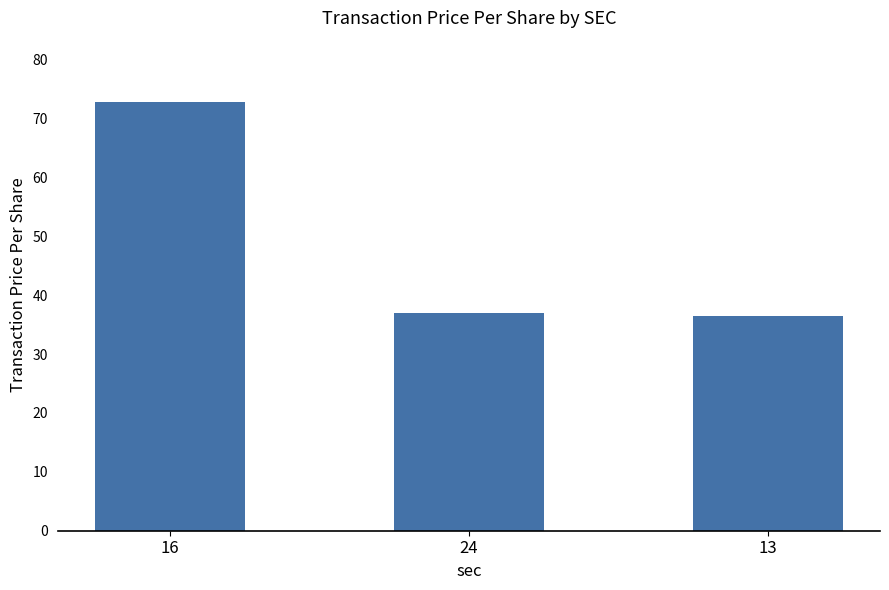

What is the greatest value displayed?

72.8